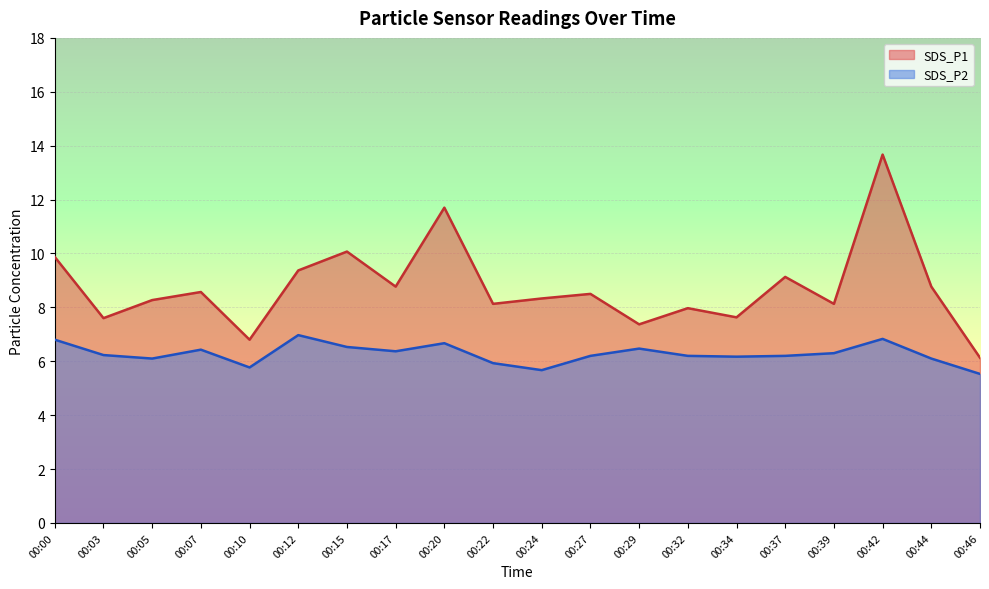

What is the difference between the maximum and second lowest values in the SDS_P2 series?

1.3